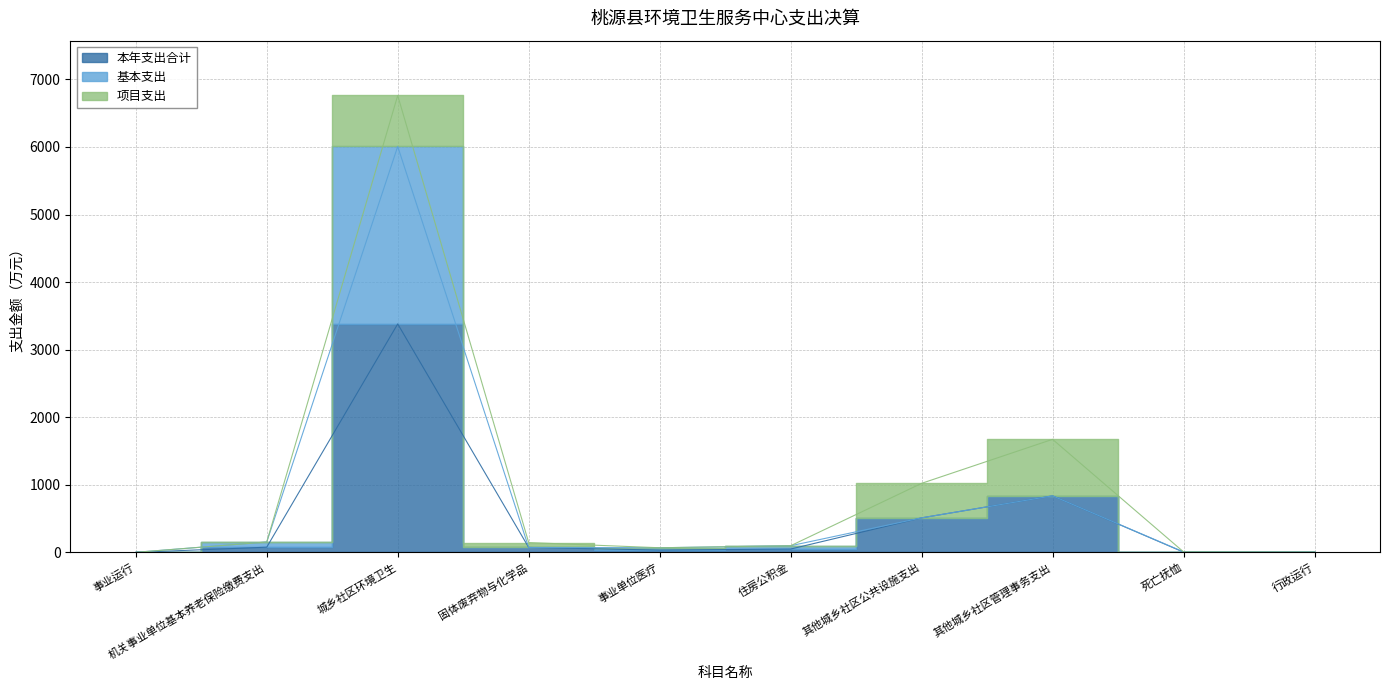

The value of 基本支出 at 住房公积金 is 61.1. True or false?

False